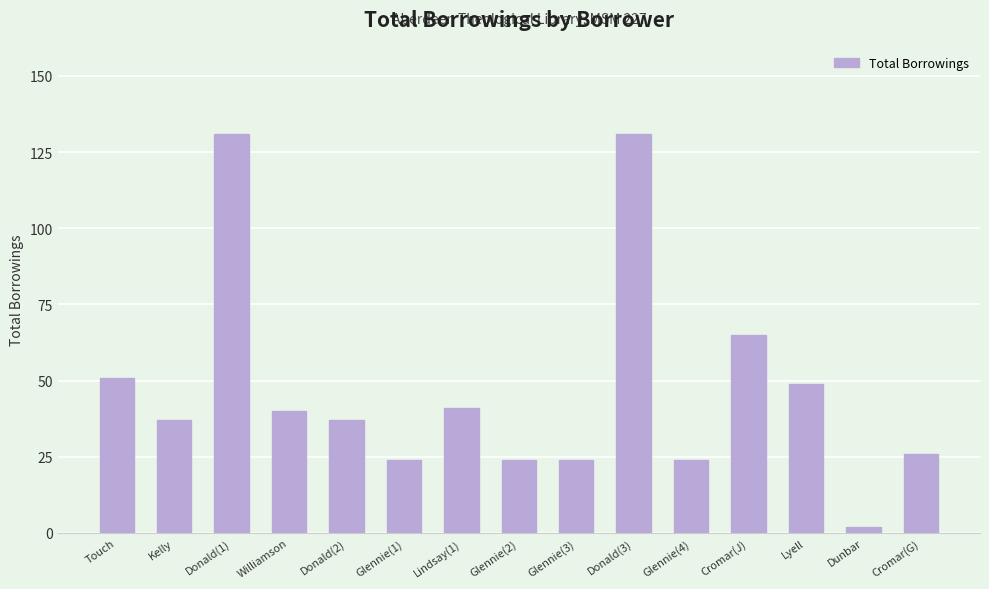

What is the difference between the second highest and second lowest values?

107